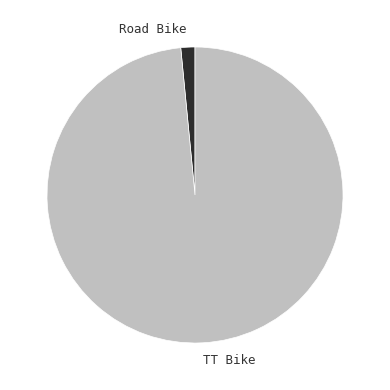

Approximately how many times larger is the value at TT Bike compared to Road Bike?

64.0